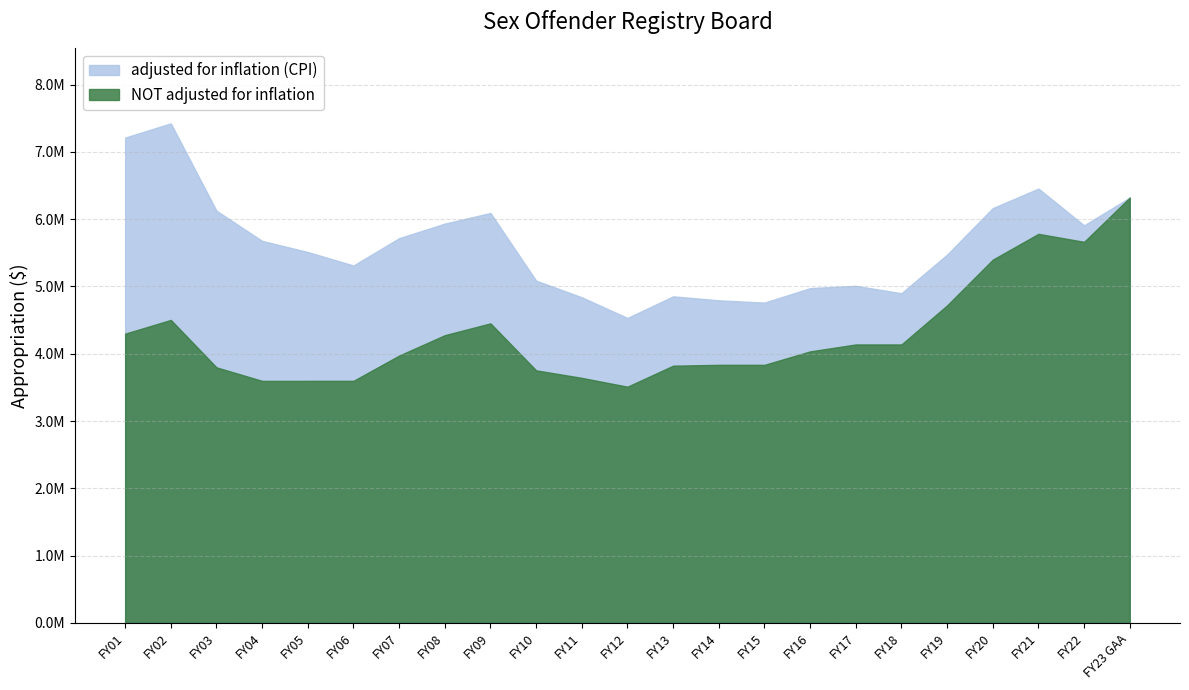

At which category does adjusted for inflation (CPI) reach its first local valley?

FY06